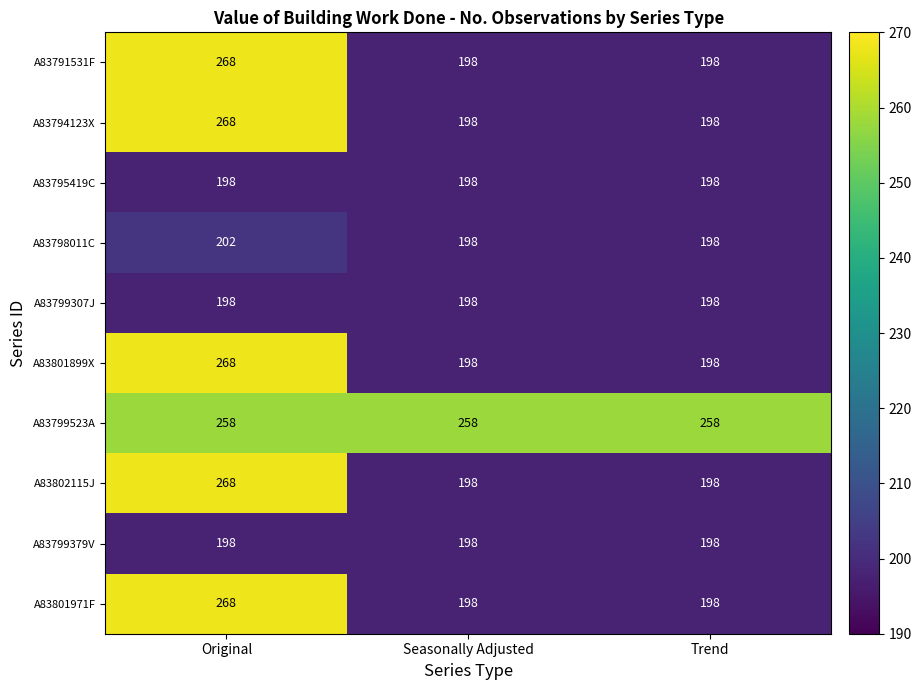

Reading right to left, extract all data points from this chart.

A83791531F: Trend=198	Seasonally Adjusted=198	Original=268
A83794123X: Trend=198	Seasonally Adjusted=198	Original=268
A83795419C: Trend=198	Seasonally Adjusted=198	Original=198
A83798011C: Trend=198	Seasonally Adjusted=198	Original=202
A83799307J: Trend=198	Seasonally Adjusted=198	Original=198
A83801899X: Trend=198	Seasonally Adjusted=198	Original=268
A83799523A: Trend=258	Seasonally Adjusted=258	Original=258
A83802115J: Trend=198	Seasonally Adjusted=198	Original=268
A83799379V: Trend=198	Seasonally Adjusted=198	Original=198
A83801971F: Trend=198	Seasonally Adjusted=198	Original=268